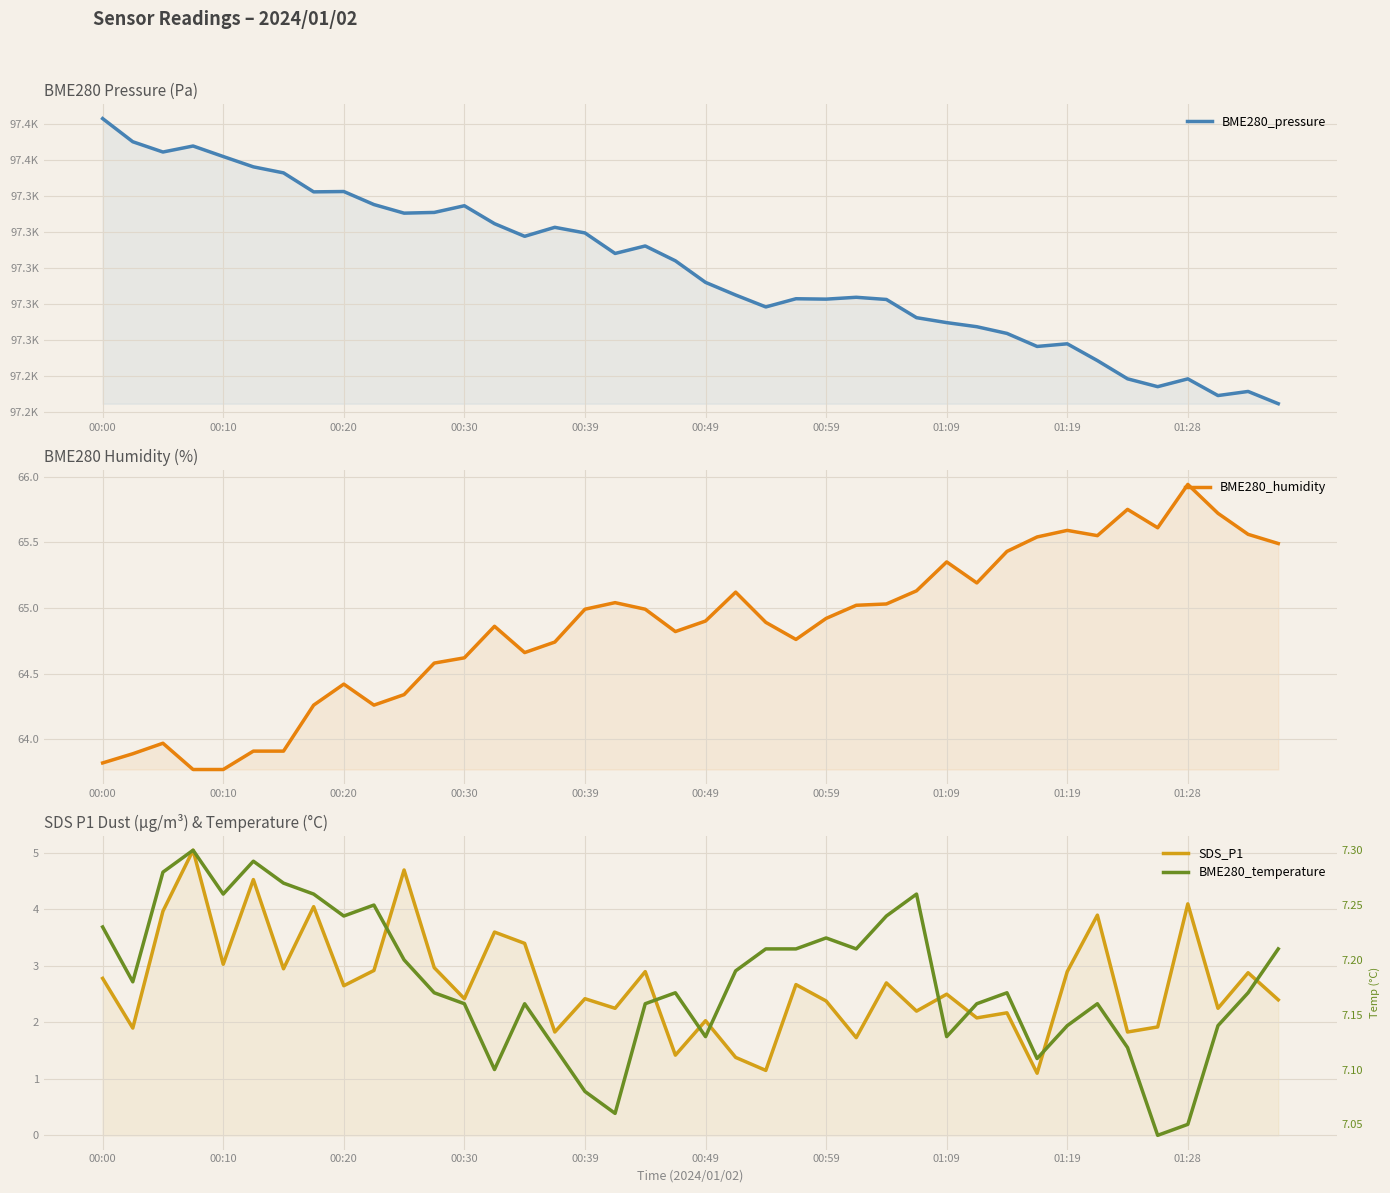

Which series changed the most between 00:59 and 35?

BME280_pressure